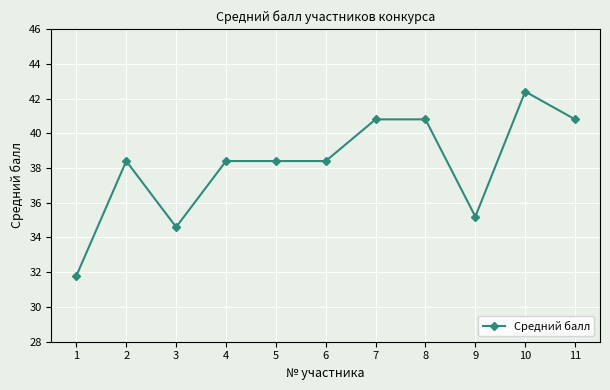

Reading left to right, transcribe all the data shown in this chart.

1=31.8	2=38.4	3=34.6	4=38.4	5=38.4	6=38.4	7=40.8	8=40.8	9=35.2	10=42.4	11=40.8